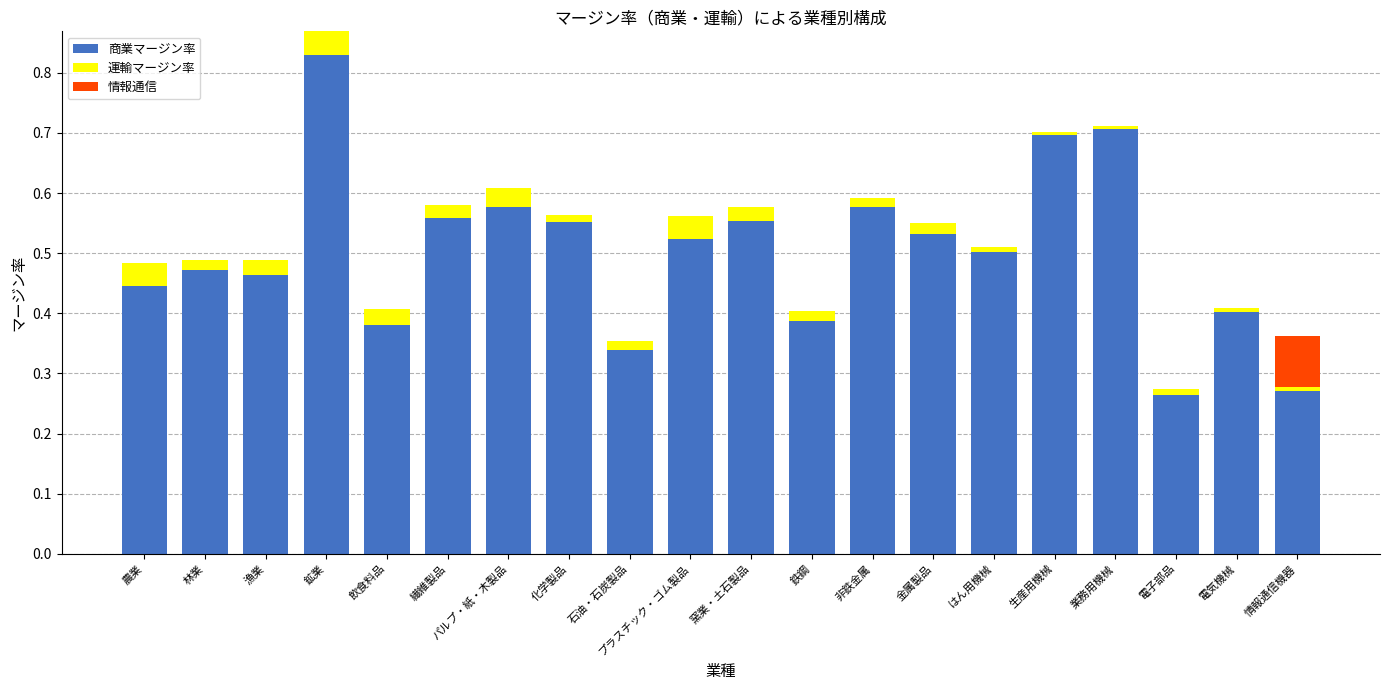

The value of 商業マージン率 at 電子部品 is 0.1. True or false?

False